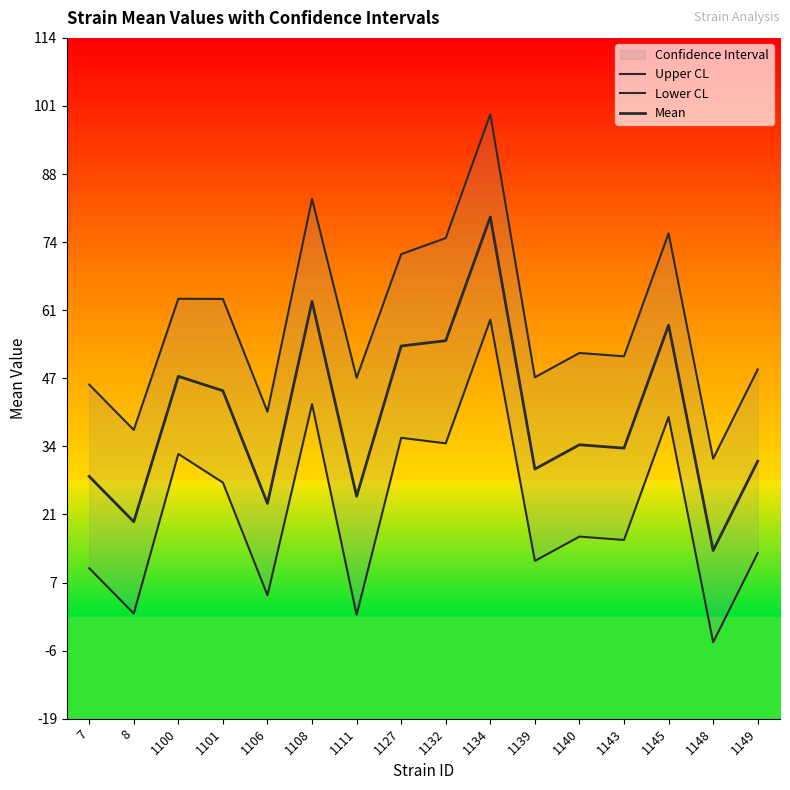

What is the average value of the Upper CL series?

58.4